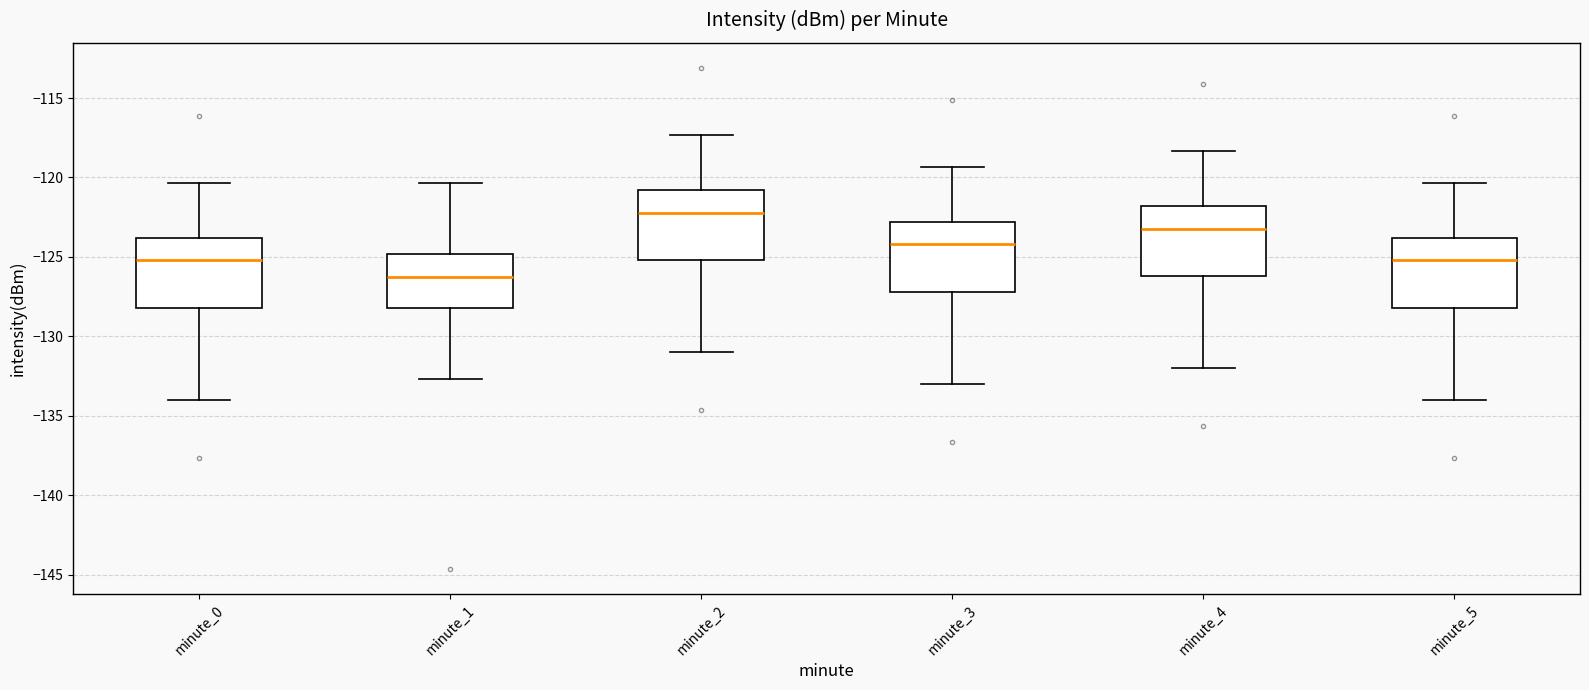

Which box's median line is the highest?

minute_2